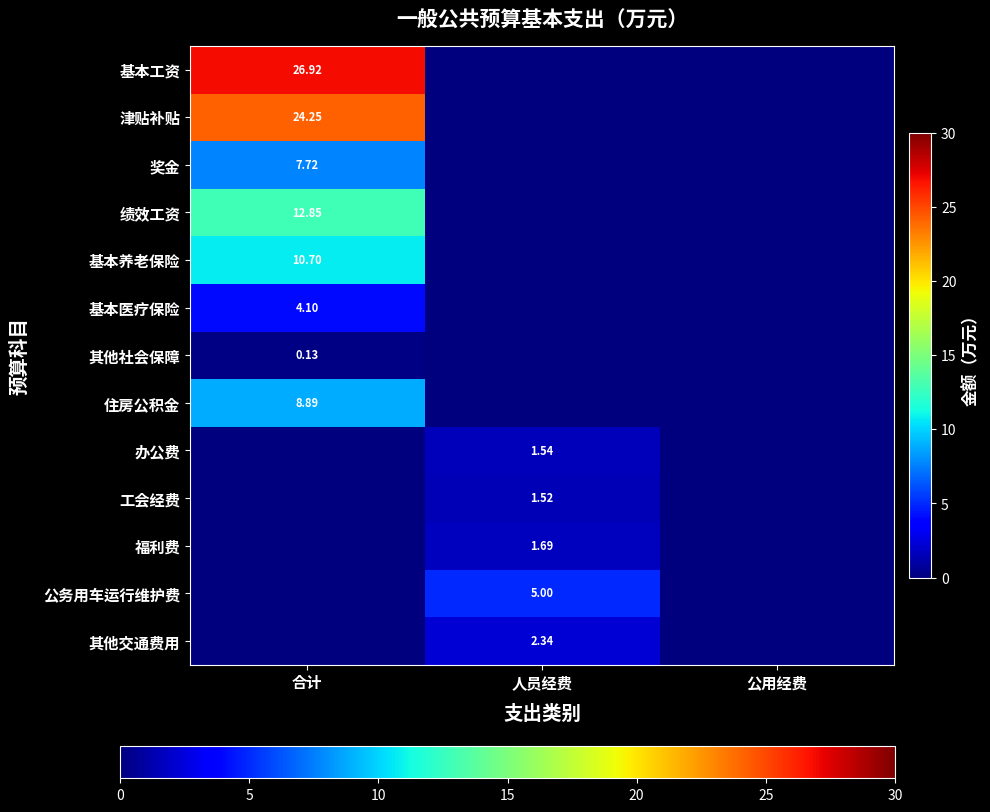

At which category is the sum across all series the highest?

合计